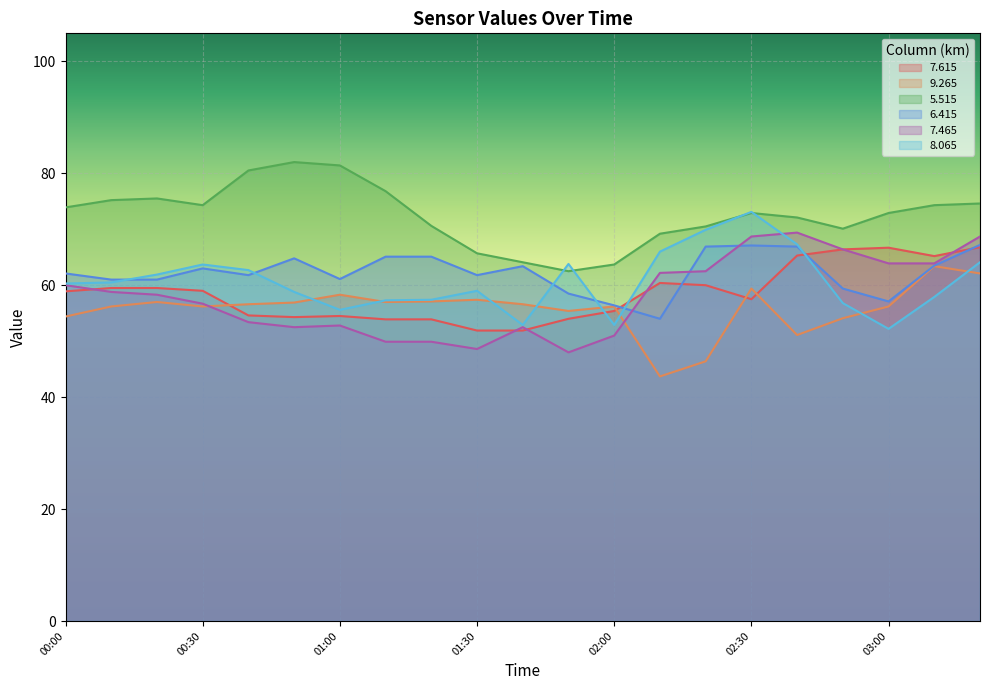

What is the average value of the   9.265 series?

55.8